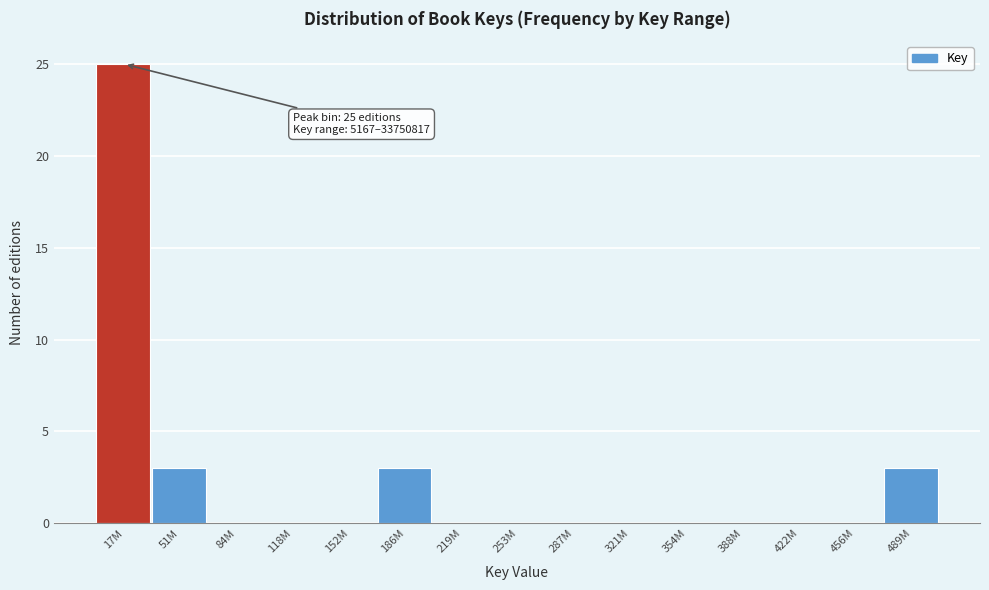

Reading left to right, transcribe all the data shown in this chart.

17M=25	51M=3	84M=0	118M=0	152M=0	186M=3	219M=0	253M=0	287M=0	321M=0	354M=0	388M=0	422M=0	456M=0	489M=3